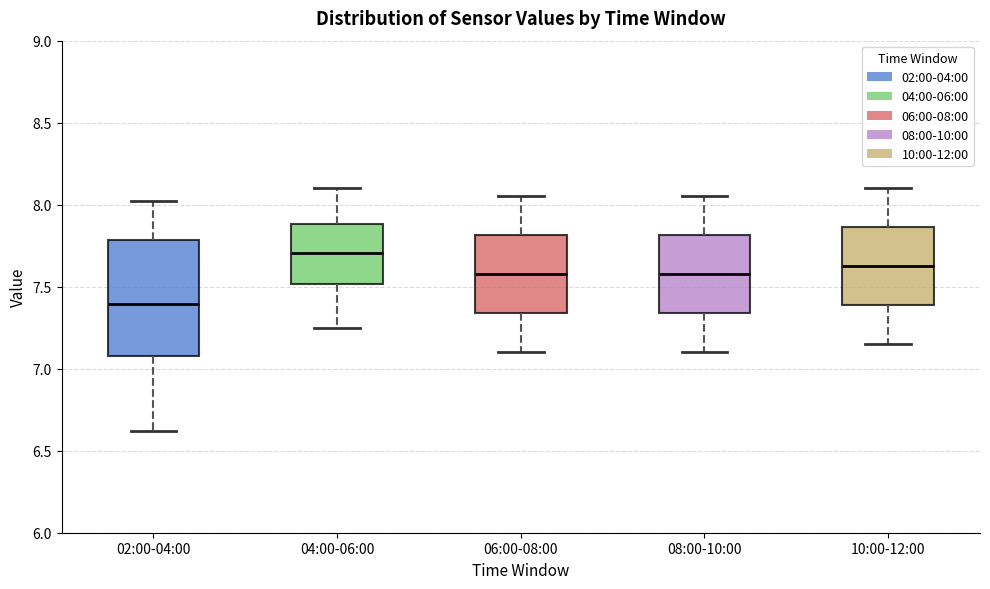

Where does the median line of the box for 10:00-12:00 sit on the y-axis? The values are not printed on the chart, so give them approximately, as read against the axis.

7.65